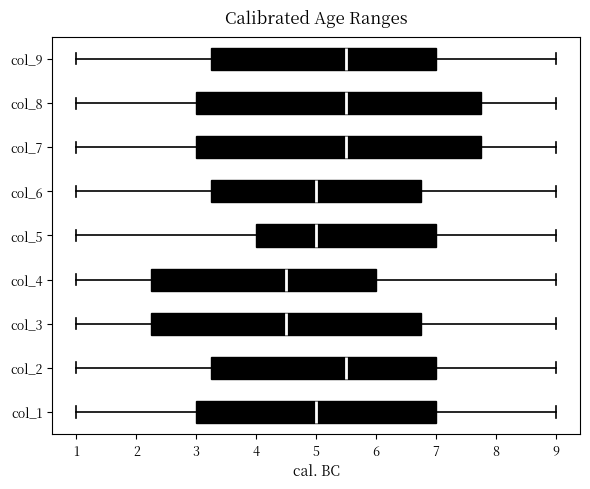

Reading bottom to top, read every box against the x-axis: the position of its median line, the range the box covers, and the ends of its whiskers. The values are not printed on the chart, so give them approximately, as read against the axis.

col_1: median 5.0, box 3.0 to 7.0, whiskers 1.0 to 9.0
col_2: median 5.5, box 3.3 to 7.0, whiskers 1.0 to 9.0
col_3: median 4.5, box 2.3 to 6.8, whiskers 1.0 to 9.0
col_4: median 4.5, box 2.3 to 6.0, whiskers 1.0 to 9.0
col_5: median 5.0, box 4.0 to 7.0, whiskers 1.0 to 9.0
col_6: median 5.0, box 3.3 to 6.8, whiskers 1.0 to 9.0
col_7: median 5.5, box 3.0 to 7.8, whiskers 1.0 to 9.0
col_8: median 5.5, box 3.0 to 7.8, whiskers 1.0 to 9.0
col_9: median 5.5, box 3.3 to 7.0, whiskers 1.0 to 9.0